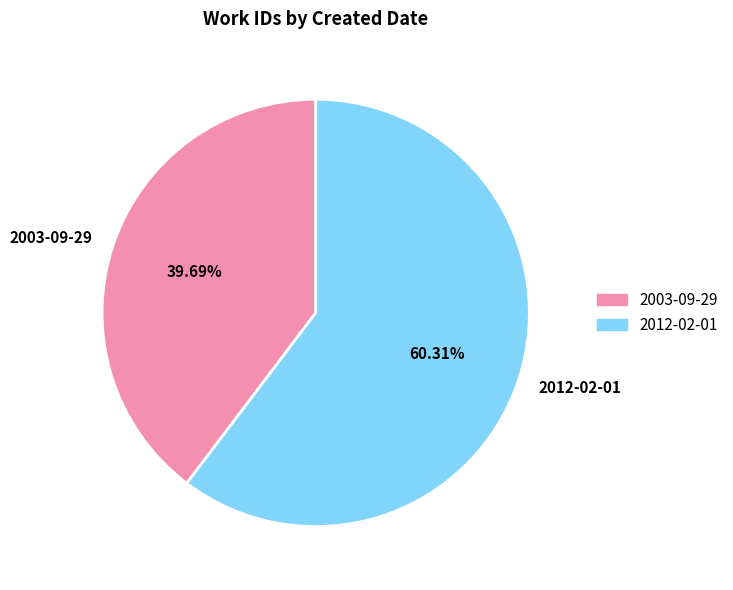

Does 2012-02-01 represent more than half of the total?

Yes